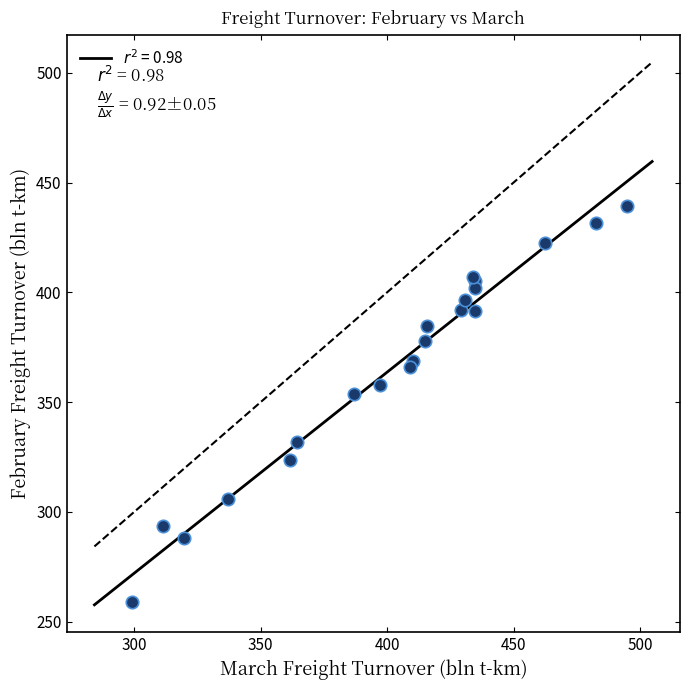

What Y value in the scatter plot is closest to 349?

353.8